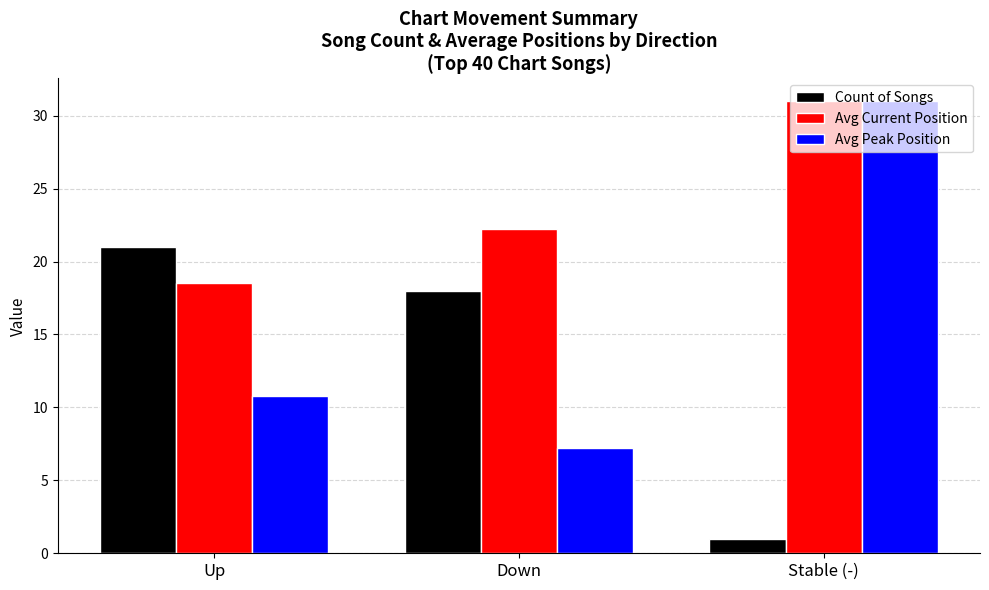

Which series changed the most between Down and Stable (-)?

Avg Peak Position